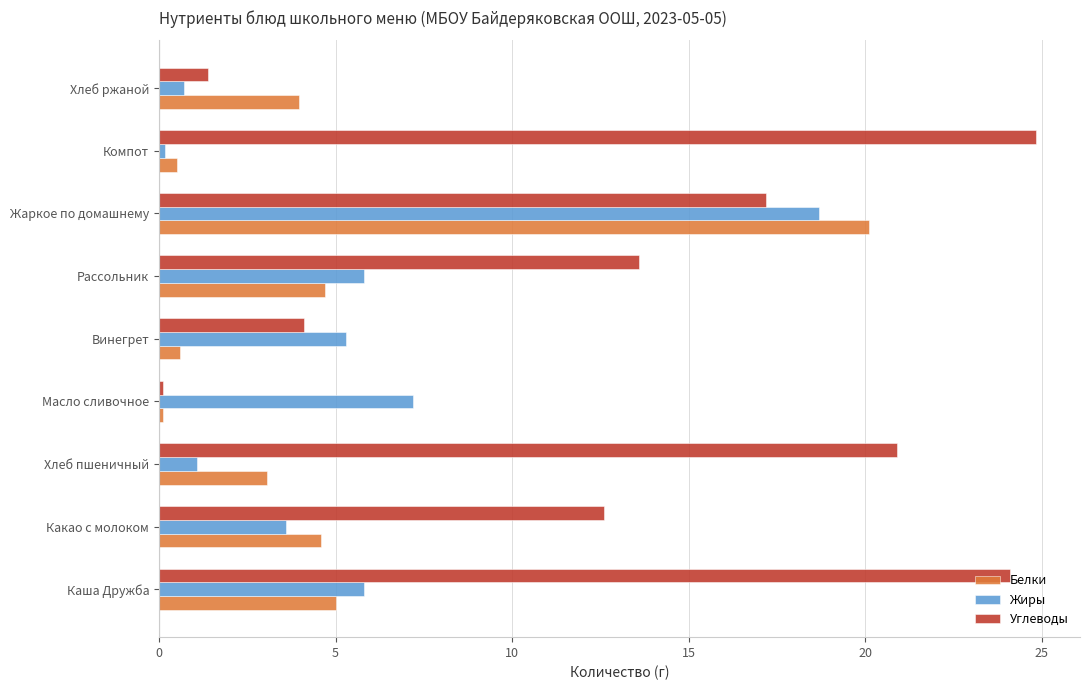

How many values in the Жиры series are below 5?

4